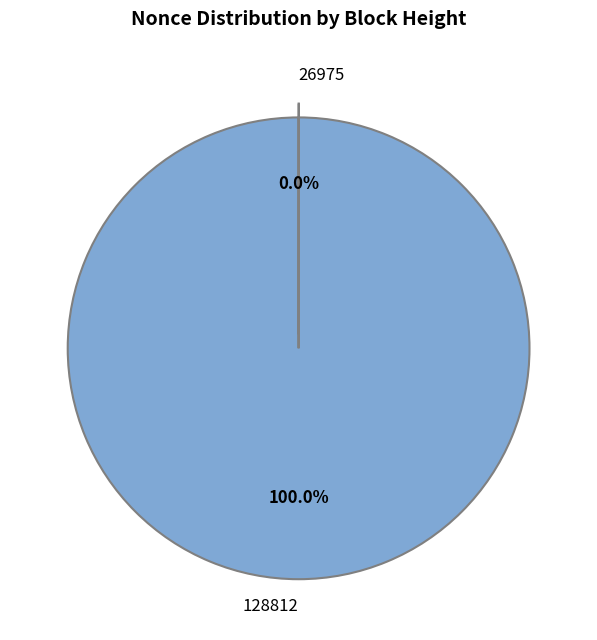

True or false: 128812 accounts for 100% of the total.

True